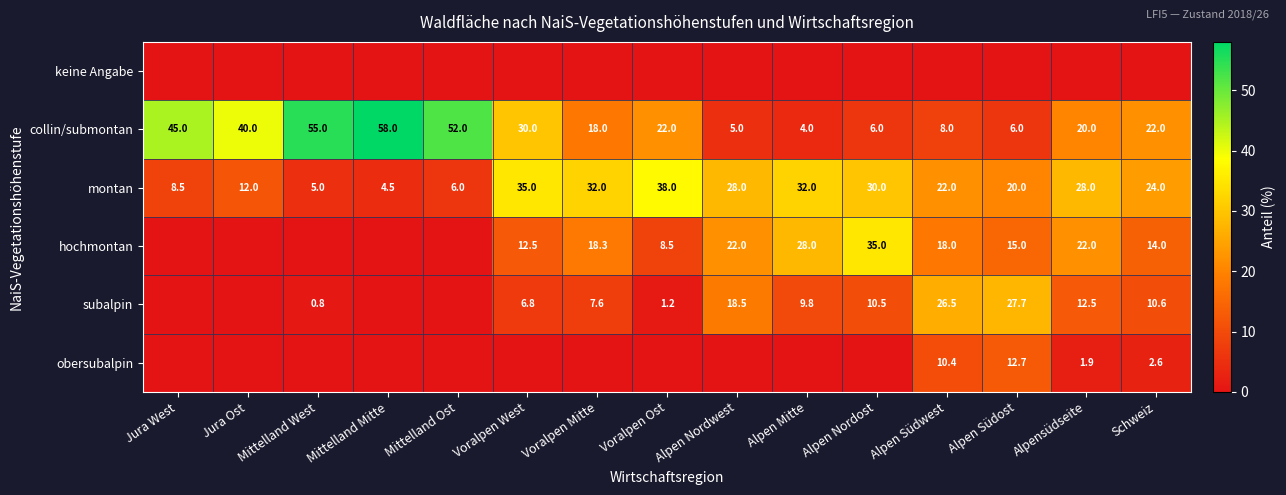

At which label does montan first exceed 24?

Voralpen West